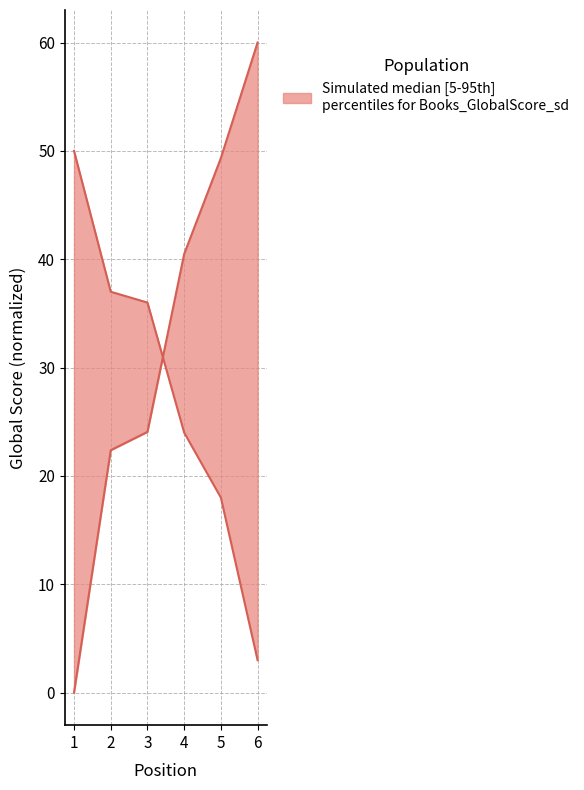

What is the difference between the maximum and minimum values in the Global Rank series?

60.0